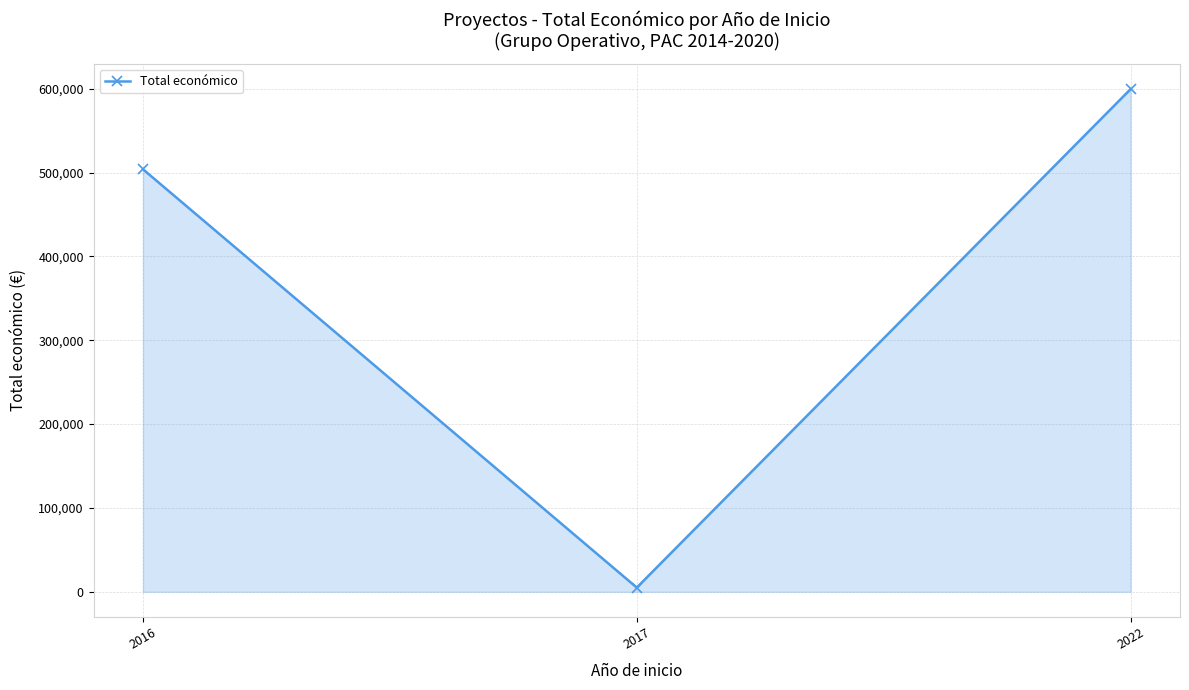

What is the greatest value displayed?

599480